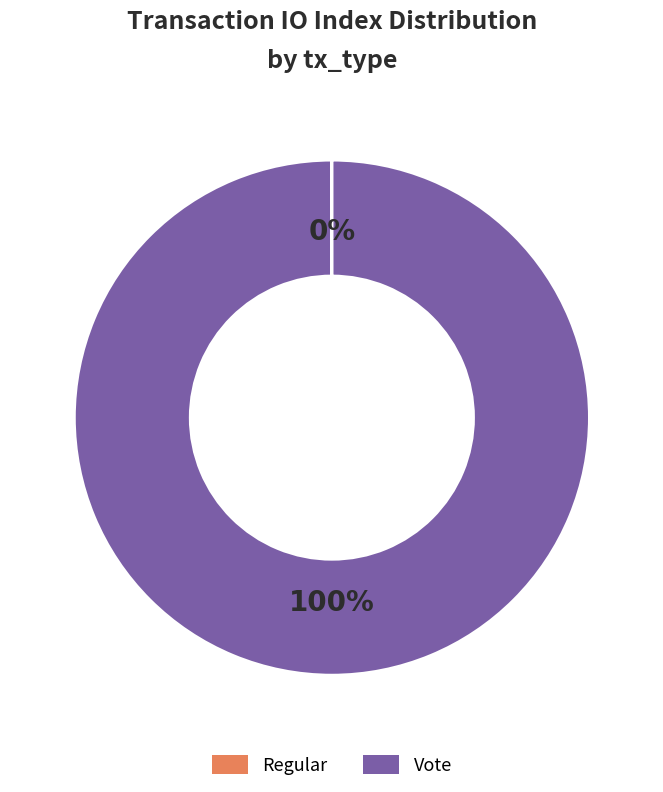

The Vote slice represents 93% of the pie. True or false?

False